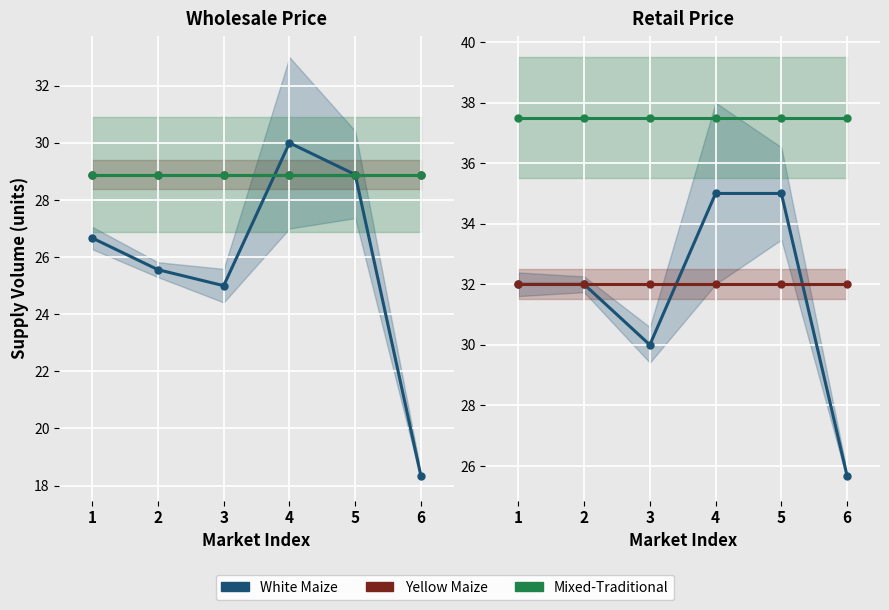

True or false: Yellow Maize and Mixed-Traditional intersect in this chart.

False